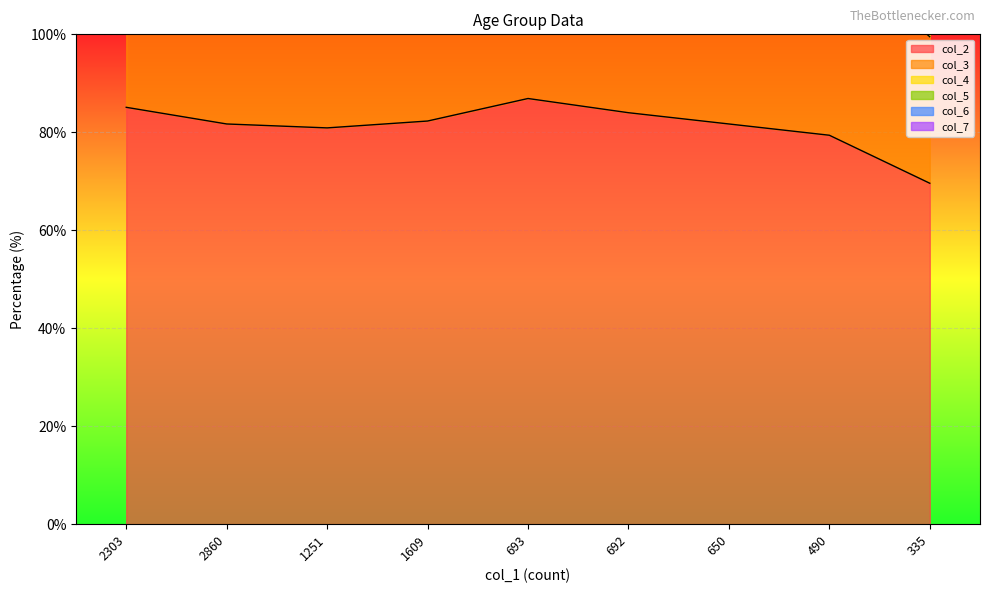

True or false: col_5 and col_2 intersect in this chart.

False